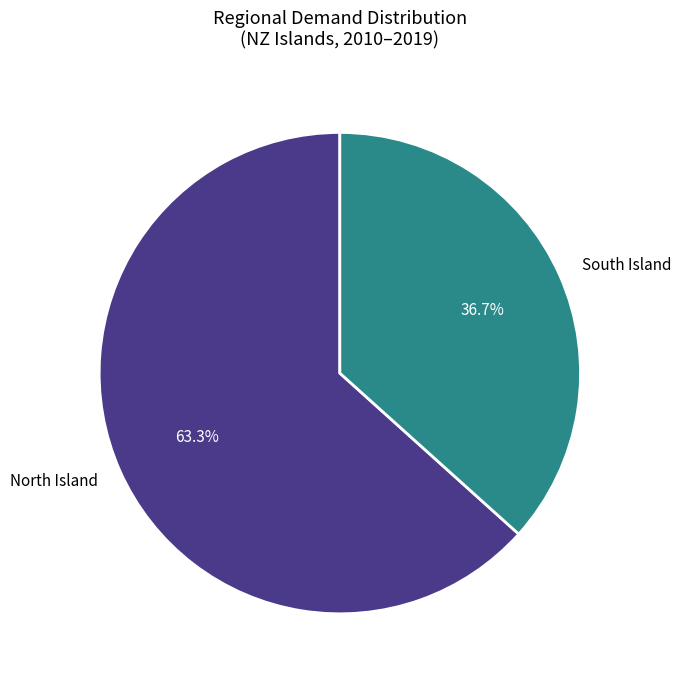

Which slice is the smallest?

South Island